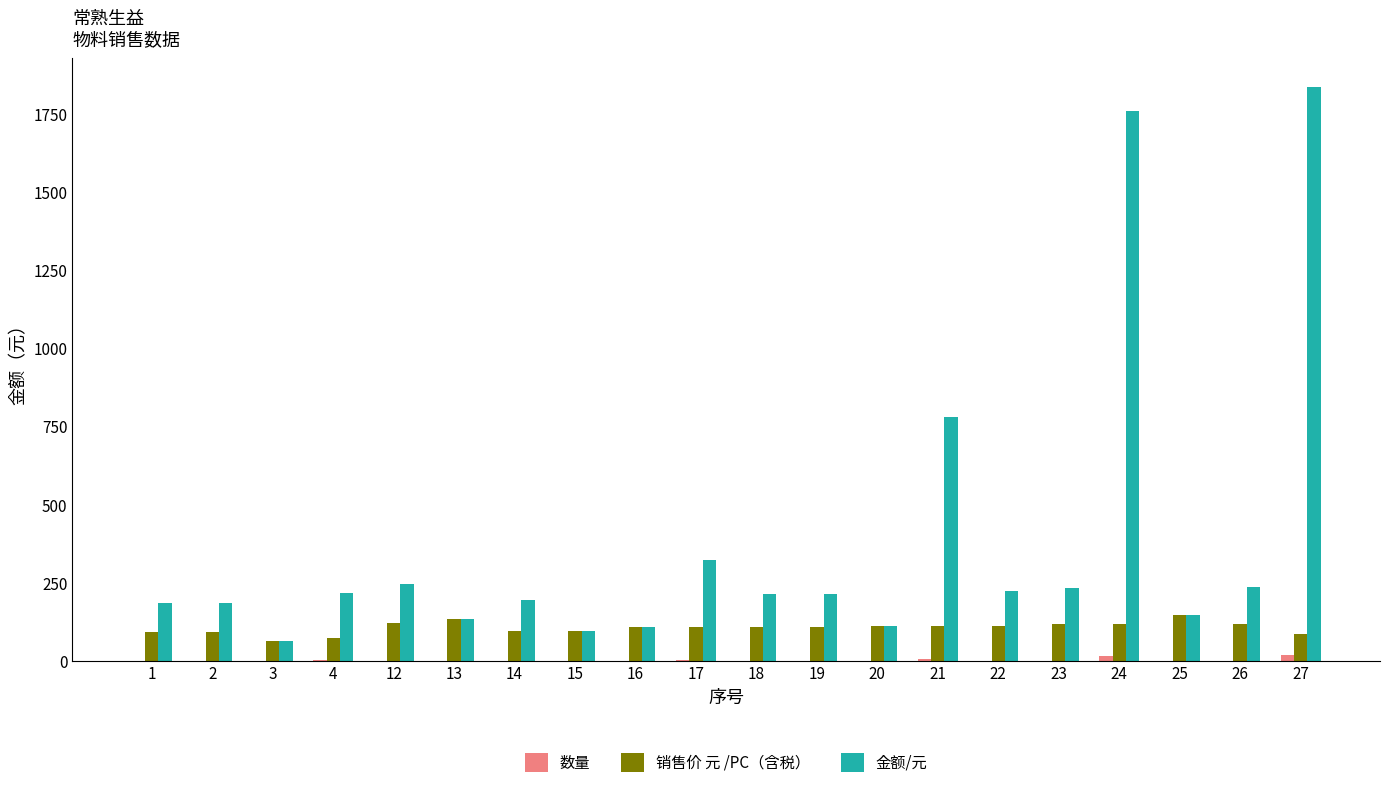

Which series has the largest total across all categories?

金额/元